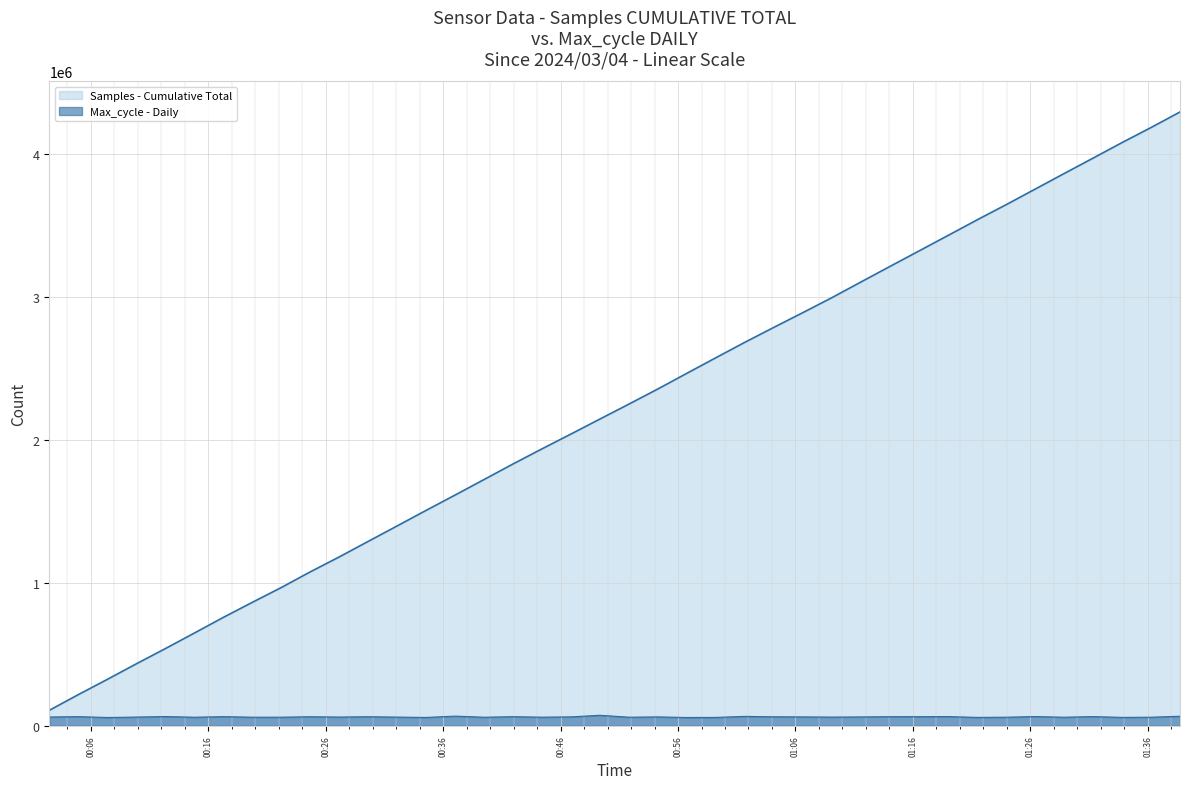

At which category does Max_cycle - Daily reach its first local peak?

00:16